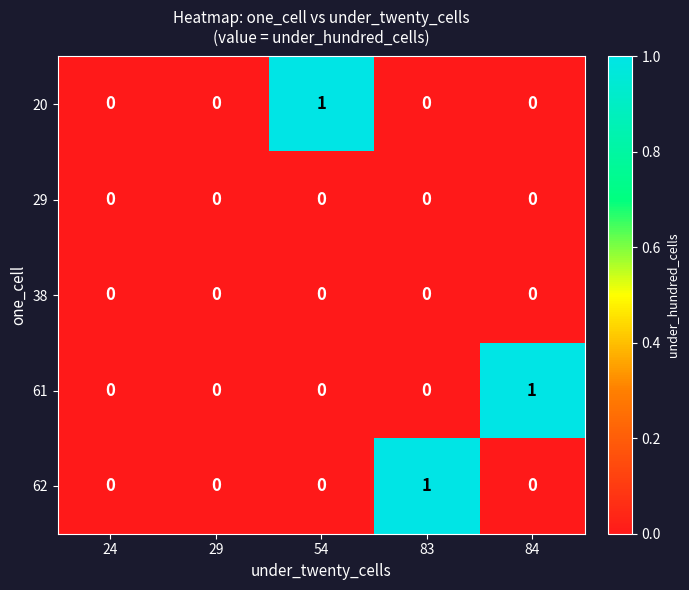

Which series changed the most between 24 and 84?

61